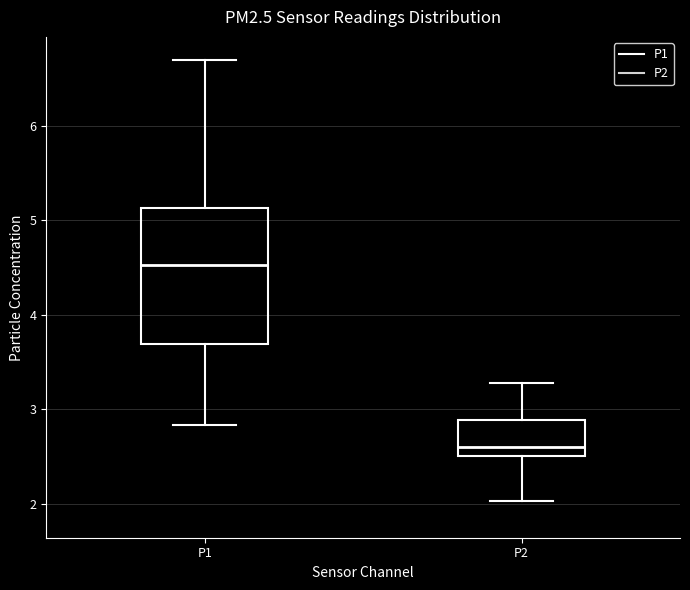

Which box's median line is the highest?

P1